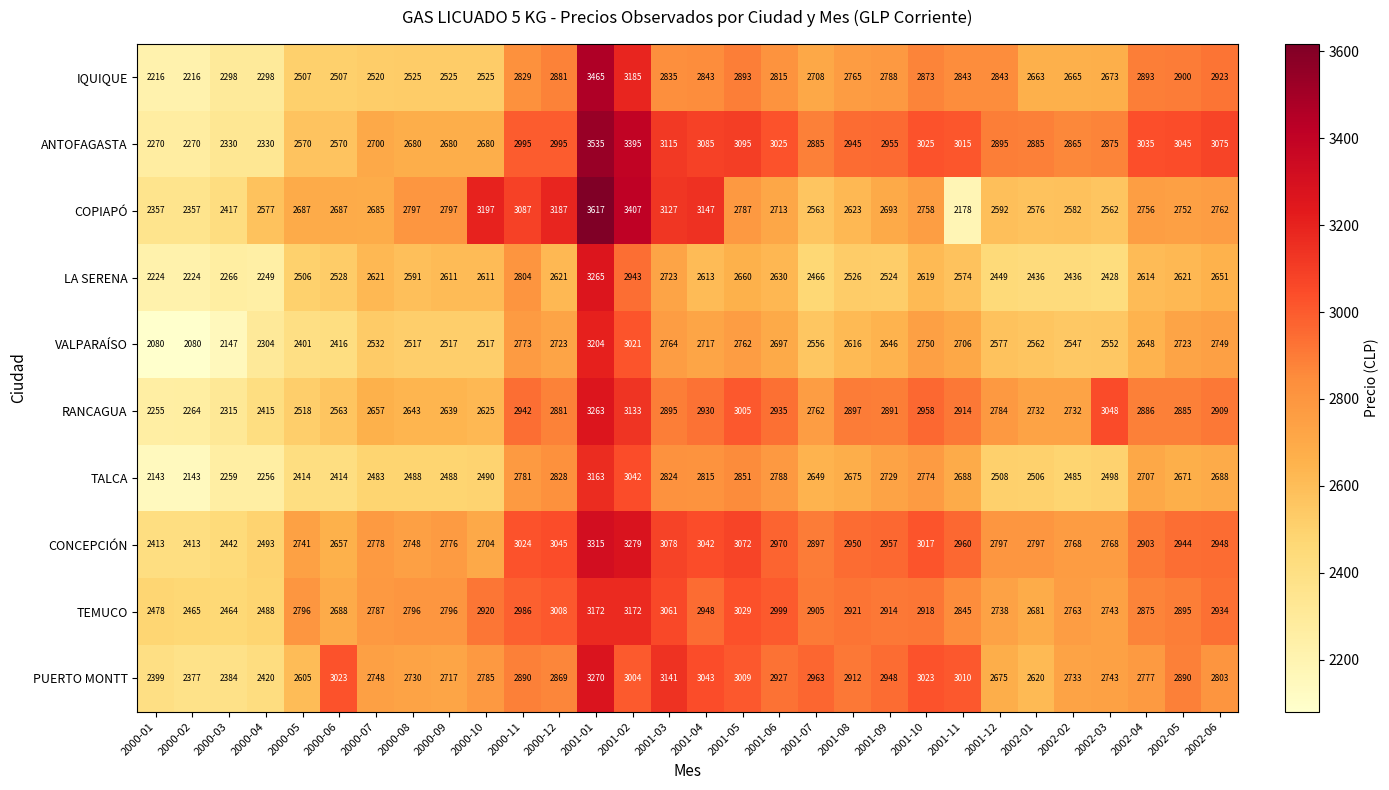

What is the total value across all series at 2002-05?

28326